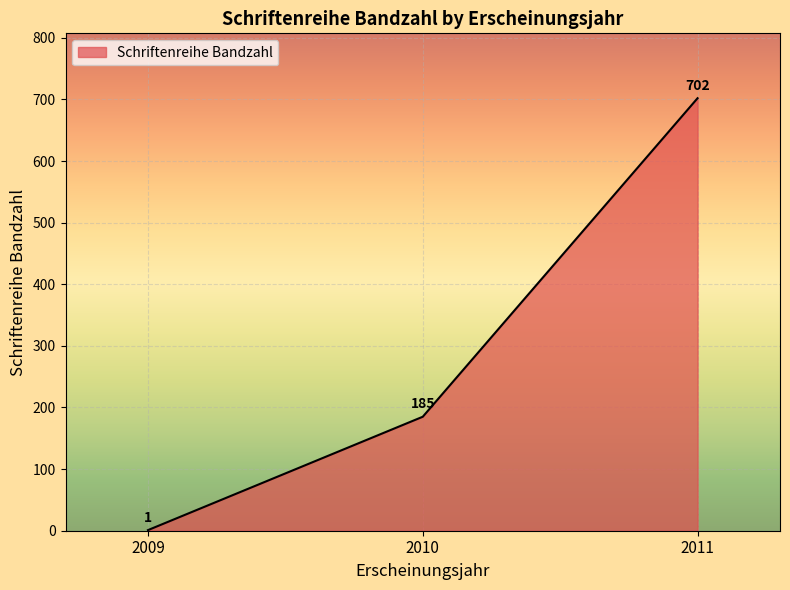

Count the values in the range 1 to 702.

3